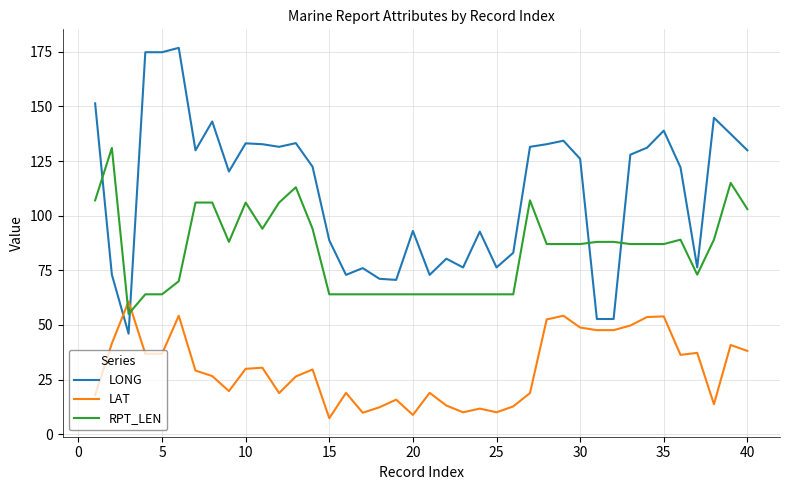

Which series has the largest total across all categories?

LONG